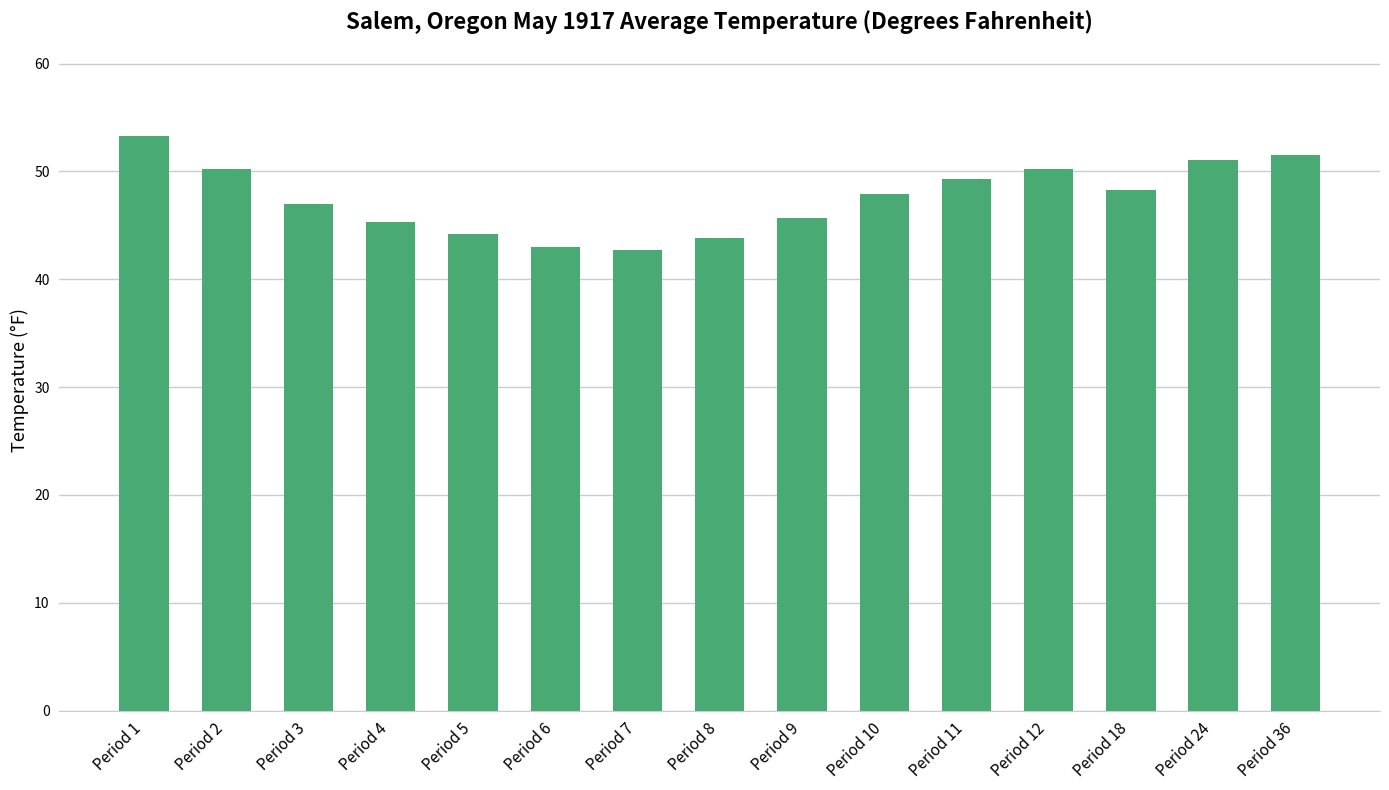

What is the change in value from Period 8 to Period 9?

+1.9